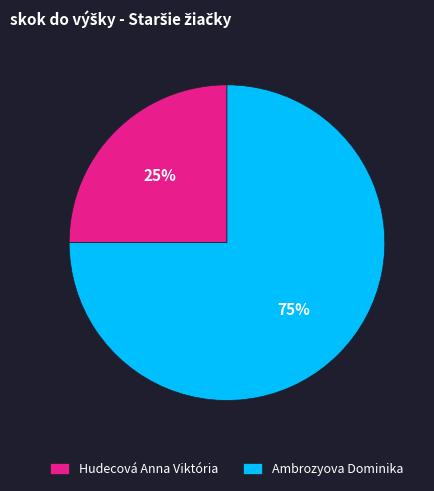

Rank the categories by value from highest to lowest.

Ambrozyova Dominika, Hudecová Anna Viktória